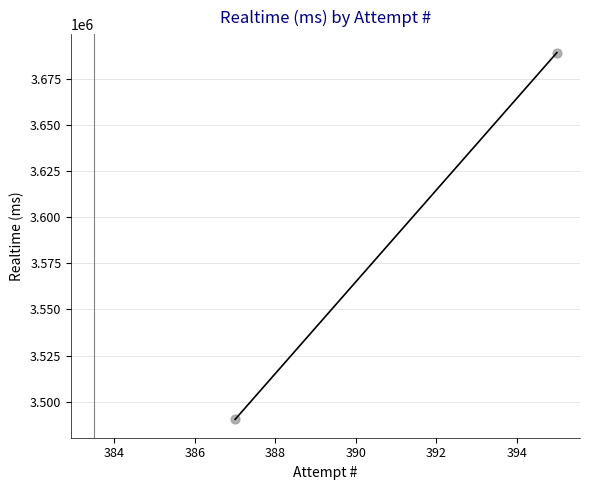

What is the average Y value?

3589814